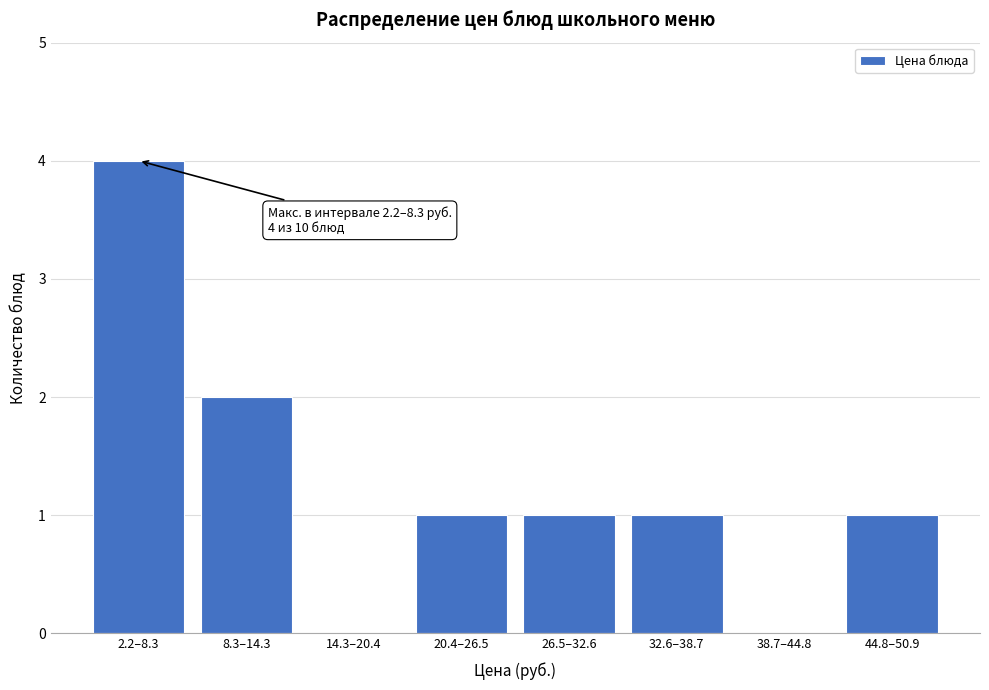

Reading left to right, what are all the values shown in this chart?

2.2–8.3=4	8.3–14.3=2	14.3–20.4=0	20.4–26.5=1	26.5–32.6=1	32.6–38.7=1	38.7–44.8=0	44.8–50.9=1